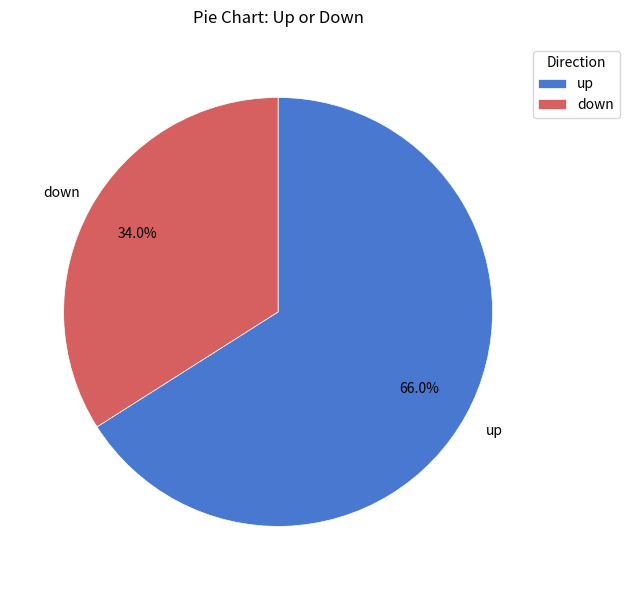

Does down account for over 50% of the chart?

No